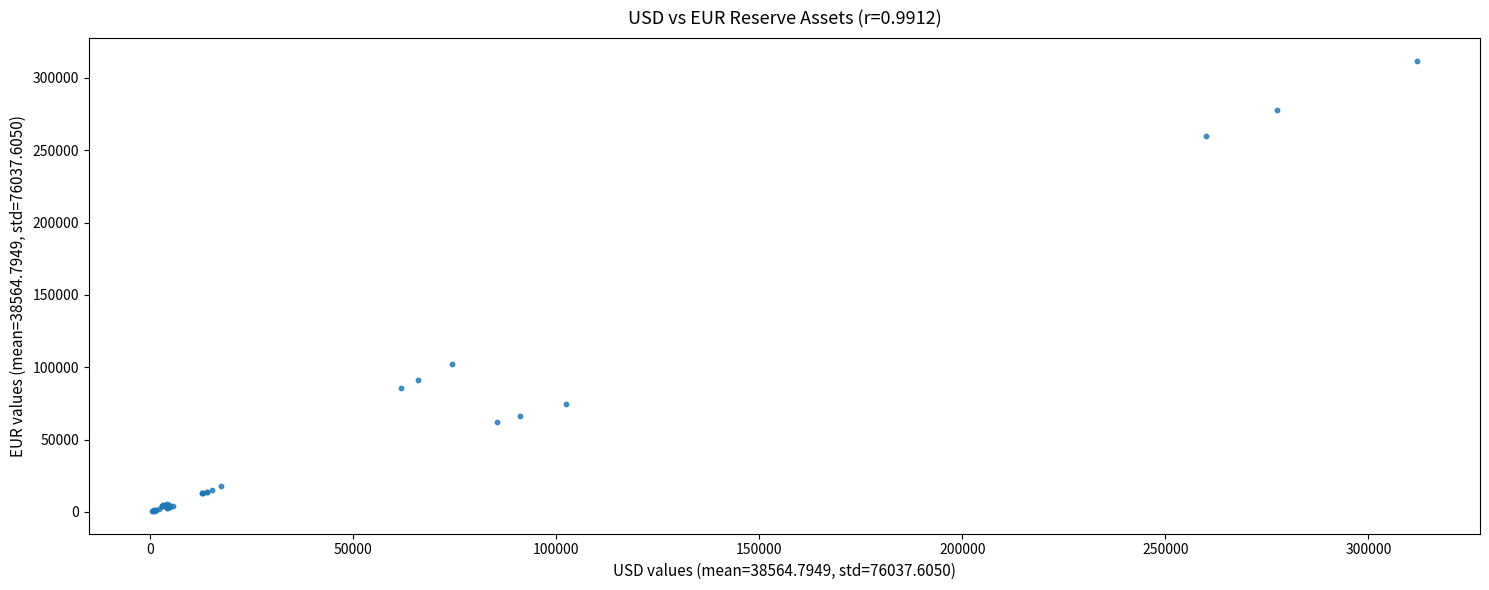

What Y value in the scatter plot is closest to 156219?

102466